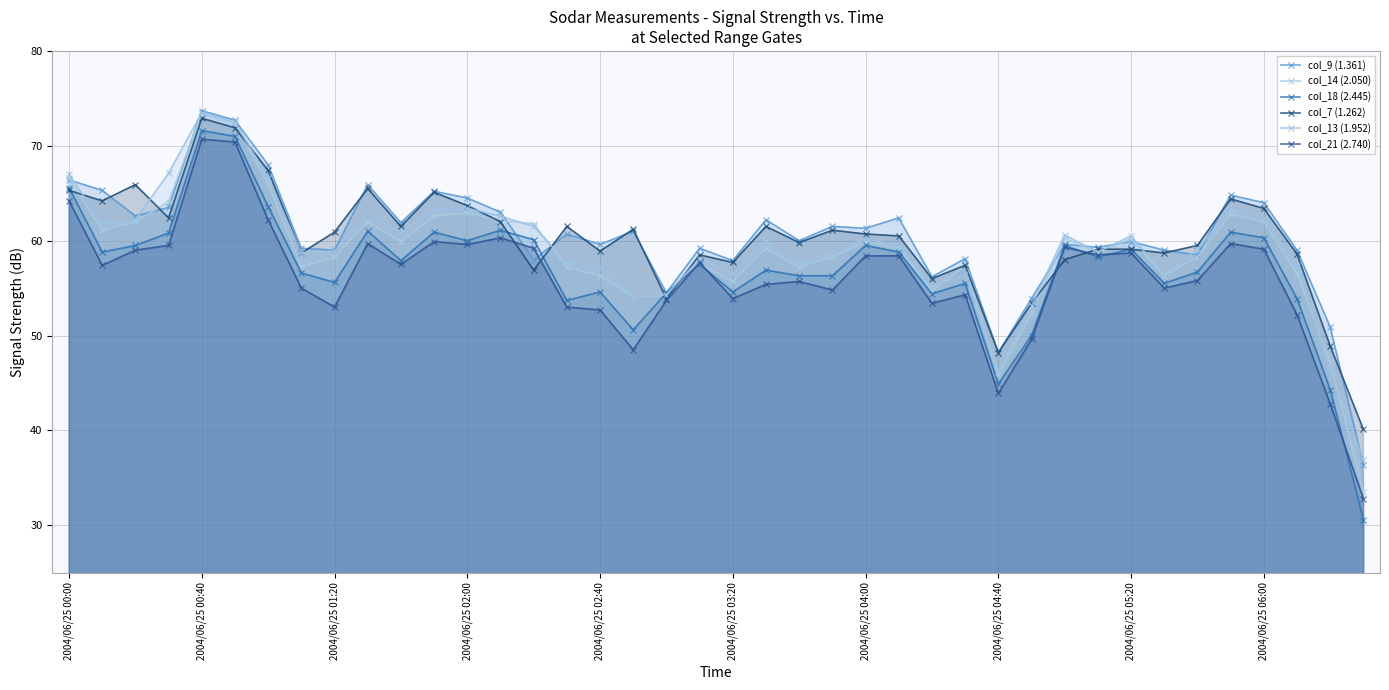

How many lines are shown in the chart?

6